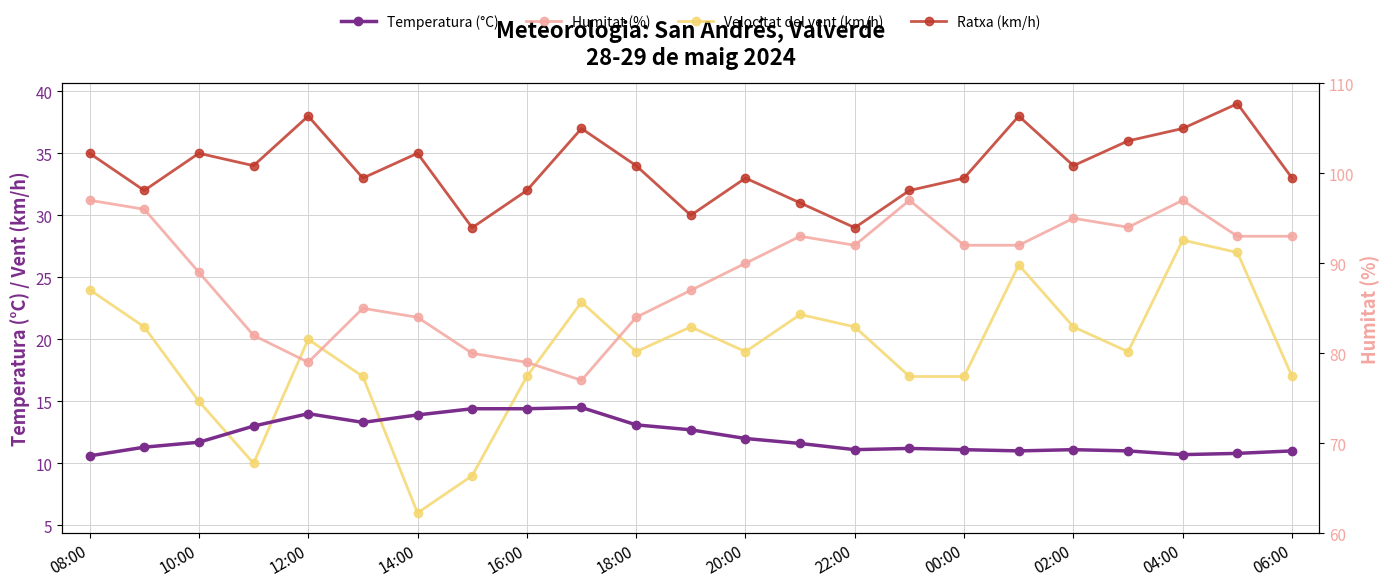

At which category does the chart reach its peak across all series?

08:00